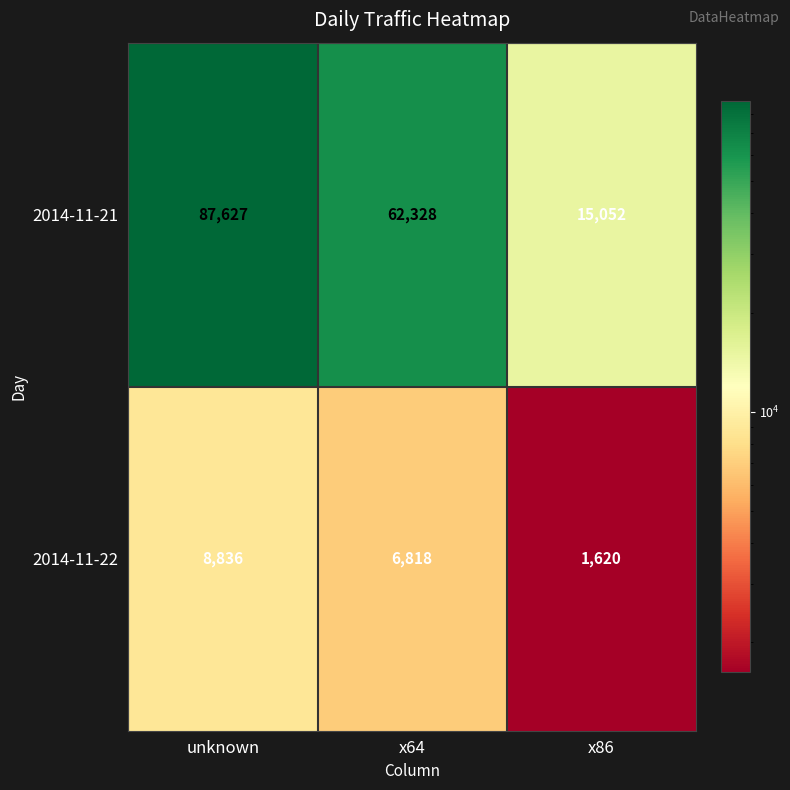

What is the highest value of the 2014-11-22 series?

8836